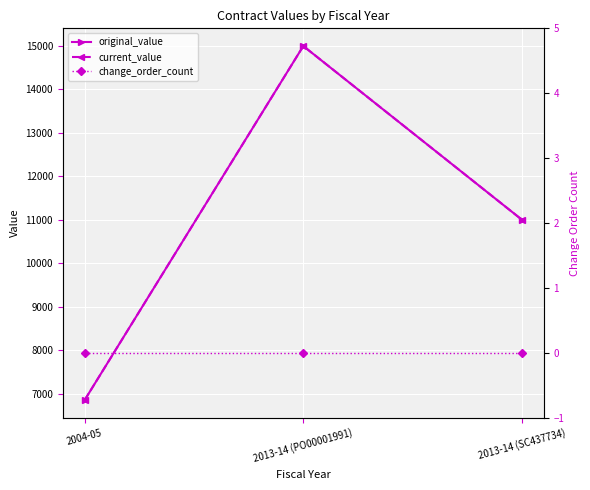

Reading left to right, extract all data points from this chart.

original_value: 2004-05=6850	2013-14 (PO00001991)=15000	2013-14 (SC437734)=11000
current_value: 2004-05=6850	2013-14 (PO00001991)=15000	2013-14 (SC437734)=11000
change_order_count: 2004-05=0	2013-14 (PO00001991)=0	2013-14 (SC437734)=0